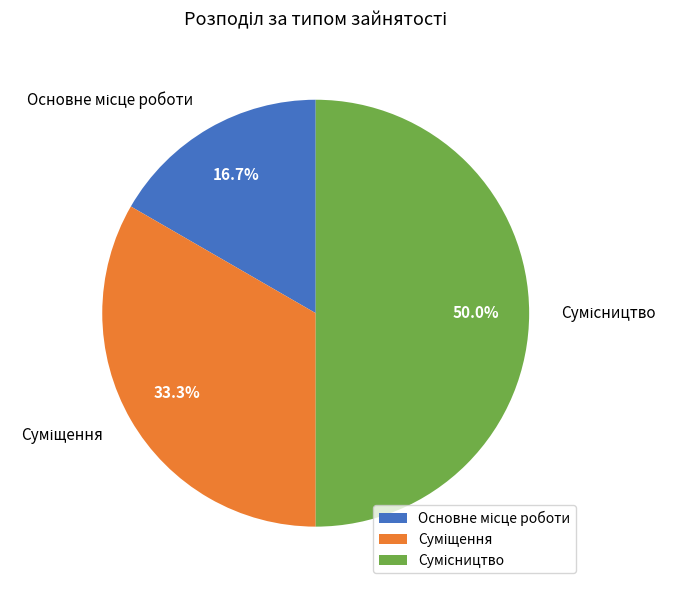

Approximately how many times larger is the value at Сумісництво compared to Основне місце роботи?

3.0